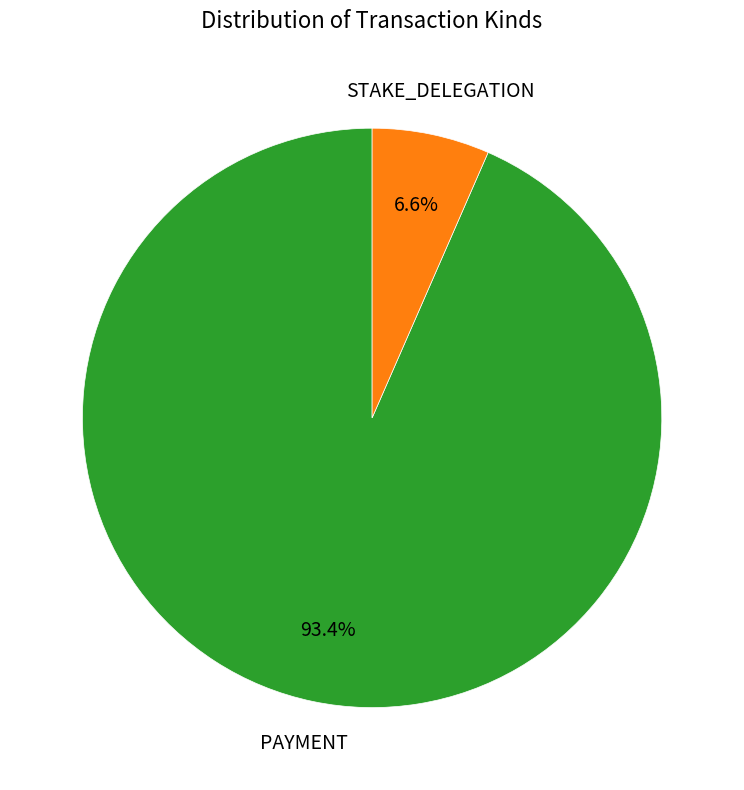

Is there any slice that represents more than half of the pie?

Yes